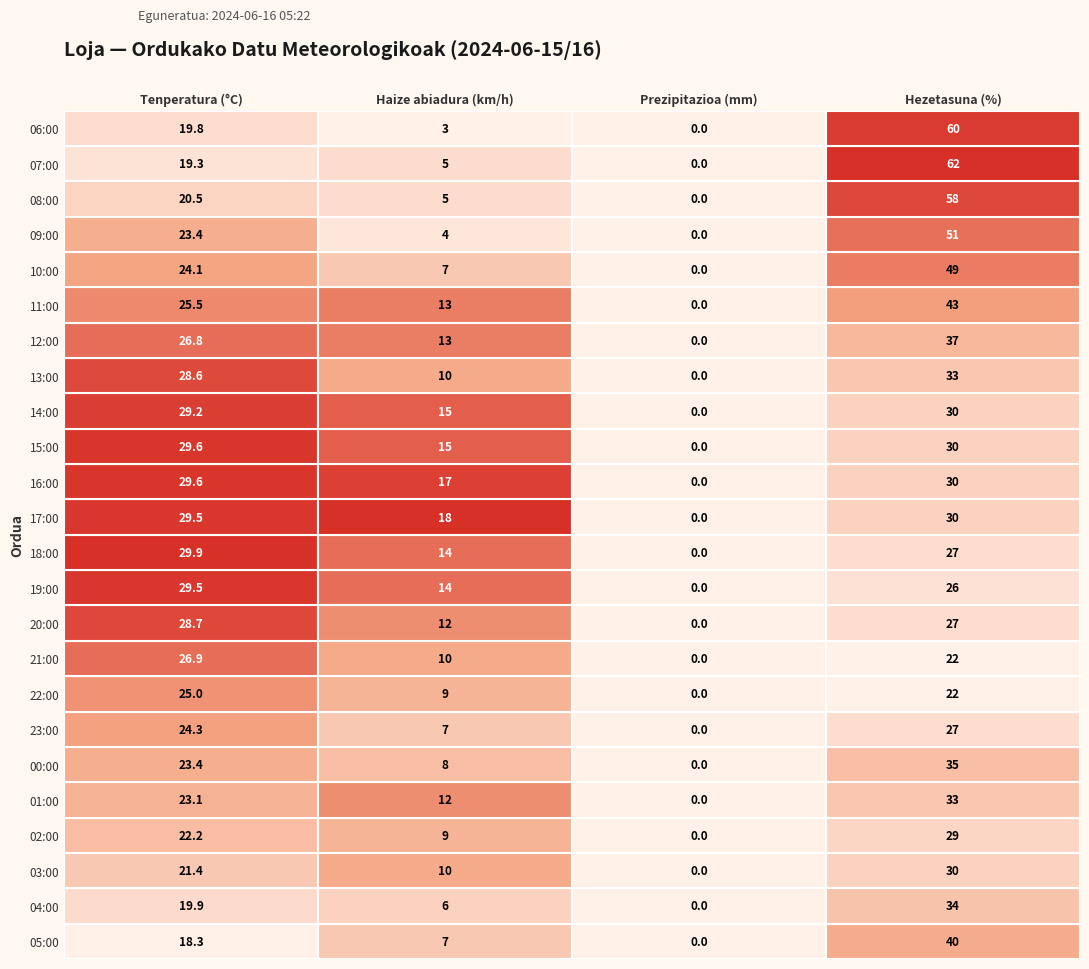

At how many categories does at least one series exceed 29?

2